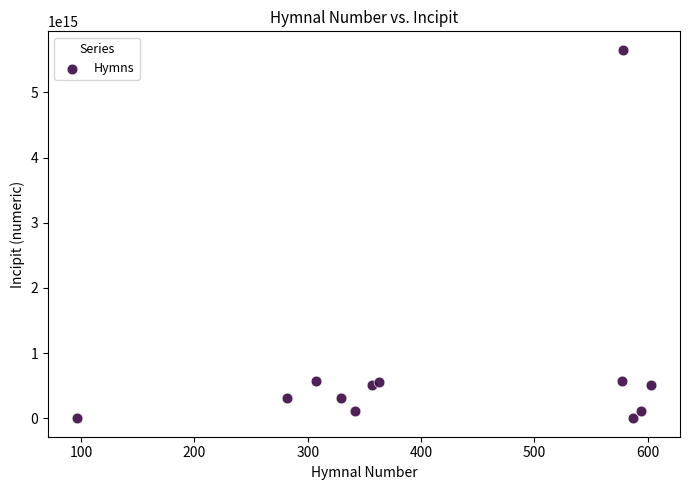

What is the average X value?

418